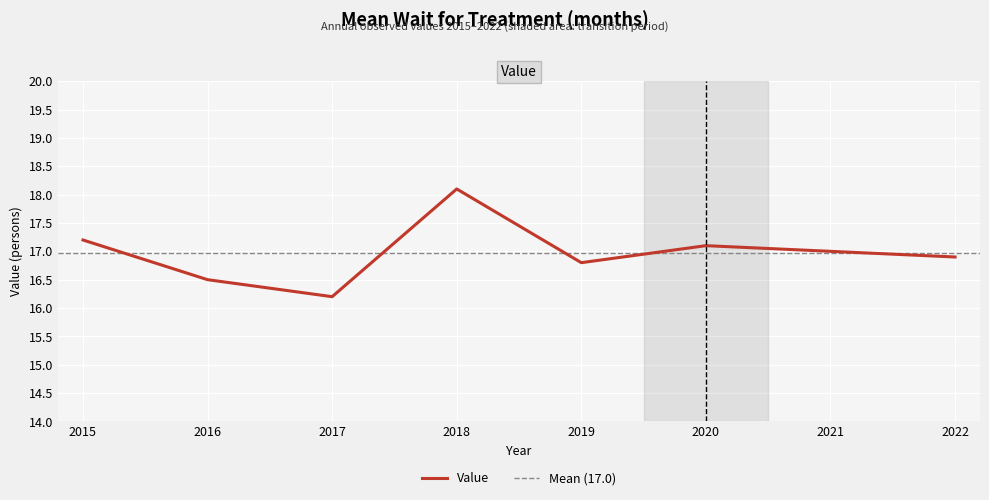

Approximately how many times larger is the value at 2019 compared to 2018?

0.9